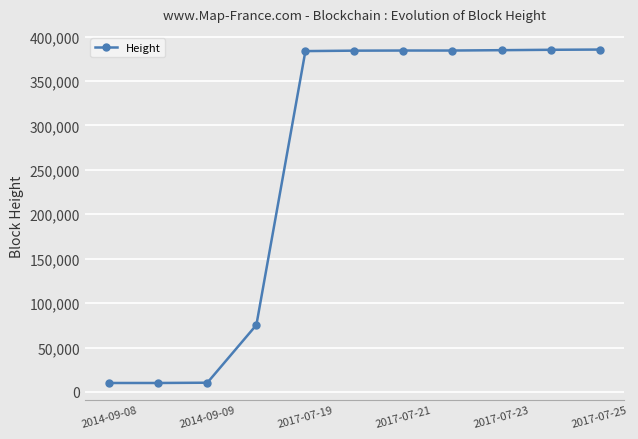

What is the value of the 10th point from the left?

385104